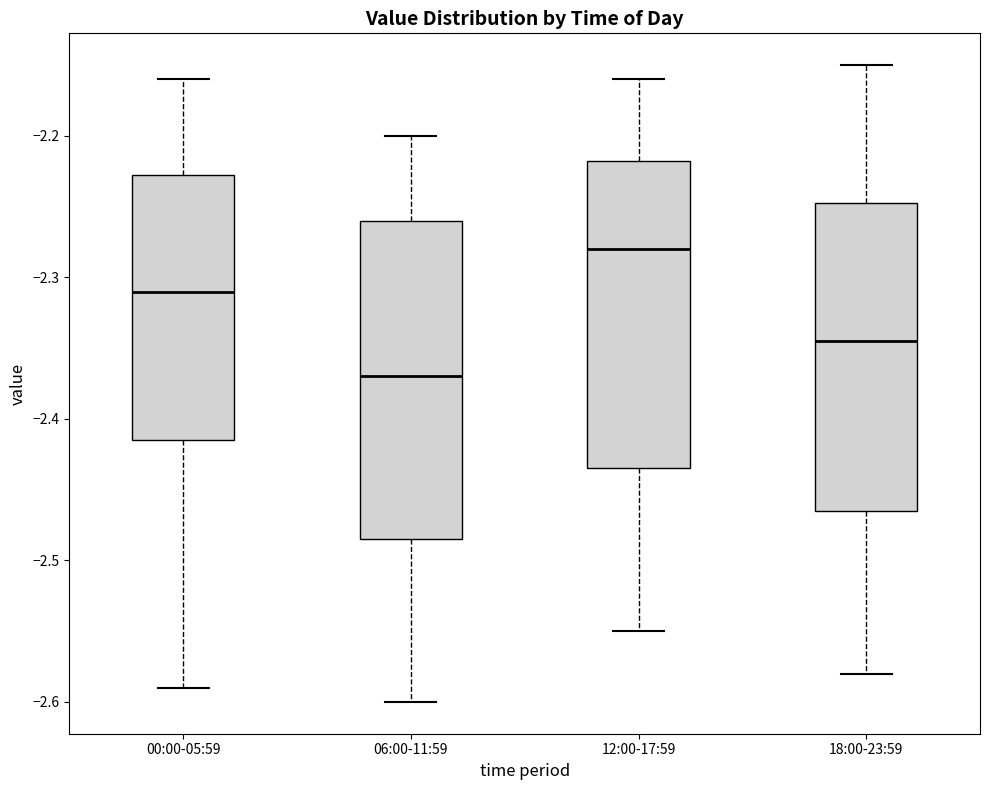

Which box has the lowest median line?

06:00-11:59